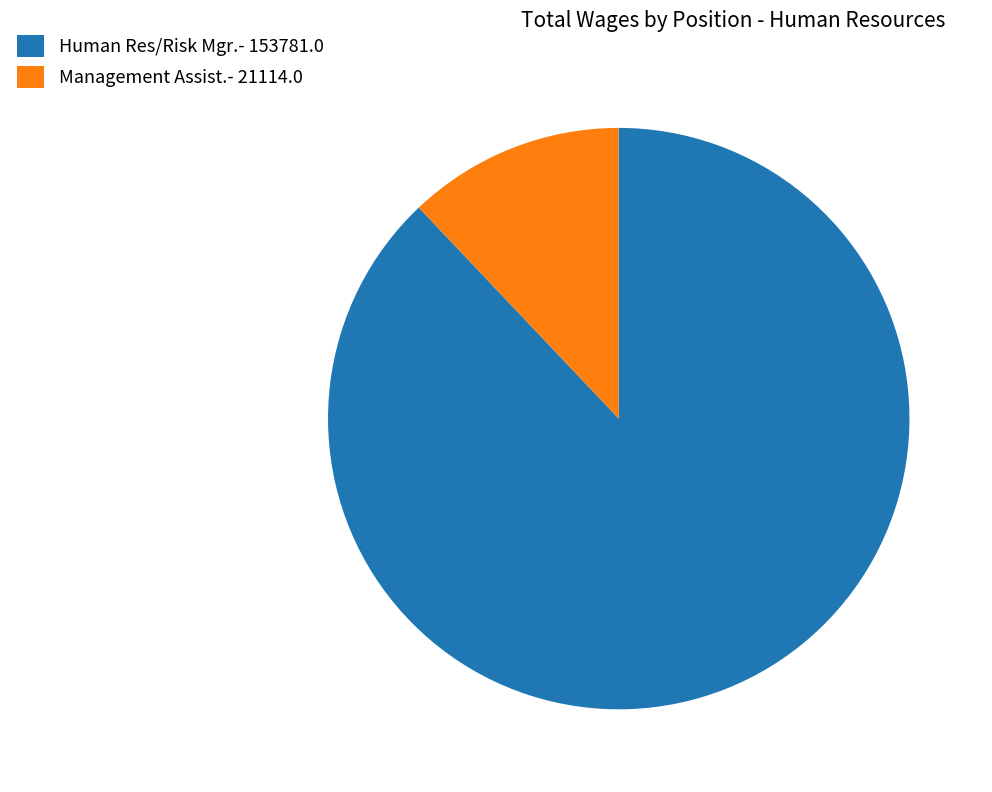

Is there a majority slice in this chart?

Yes